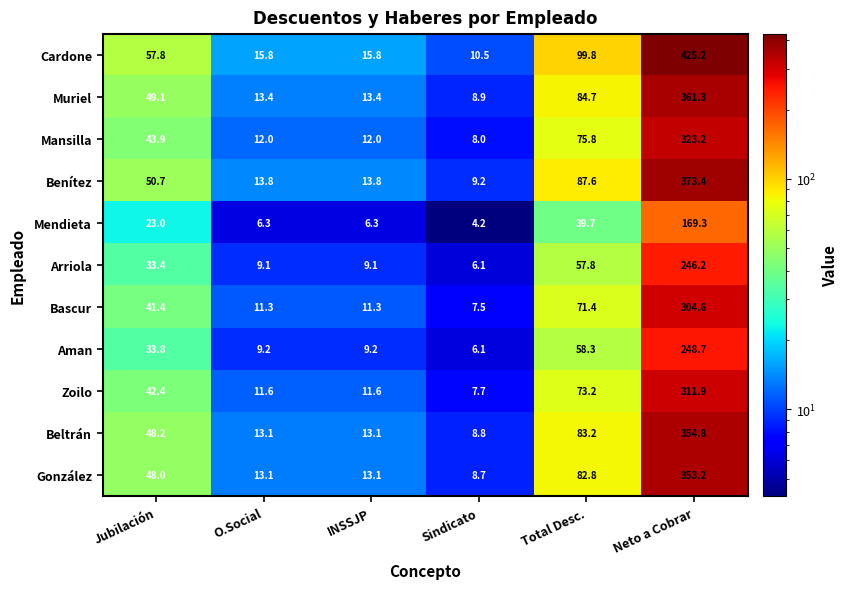

What is the total value across all series at Neto a Cobrar?

3471.8